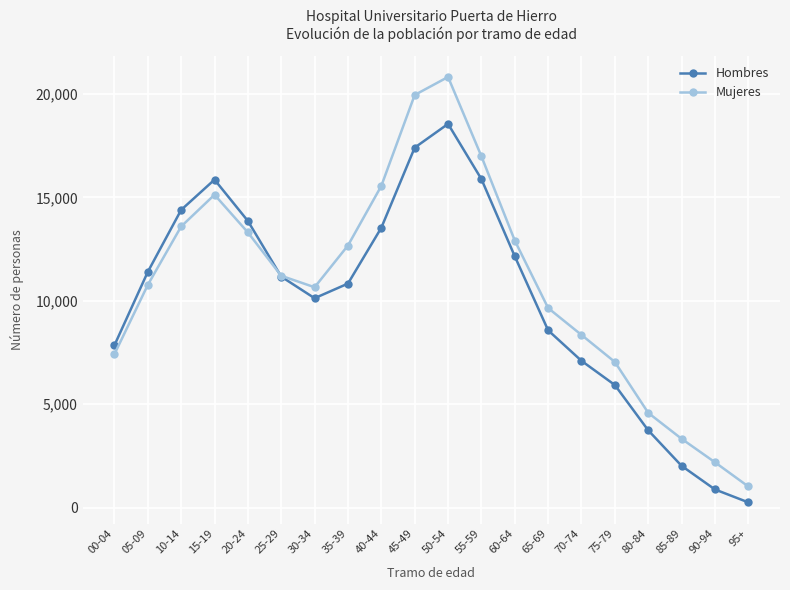

What is the label of the 13th point from the left?

60-64